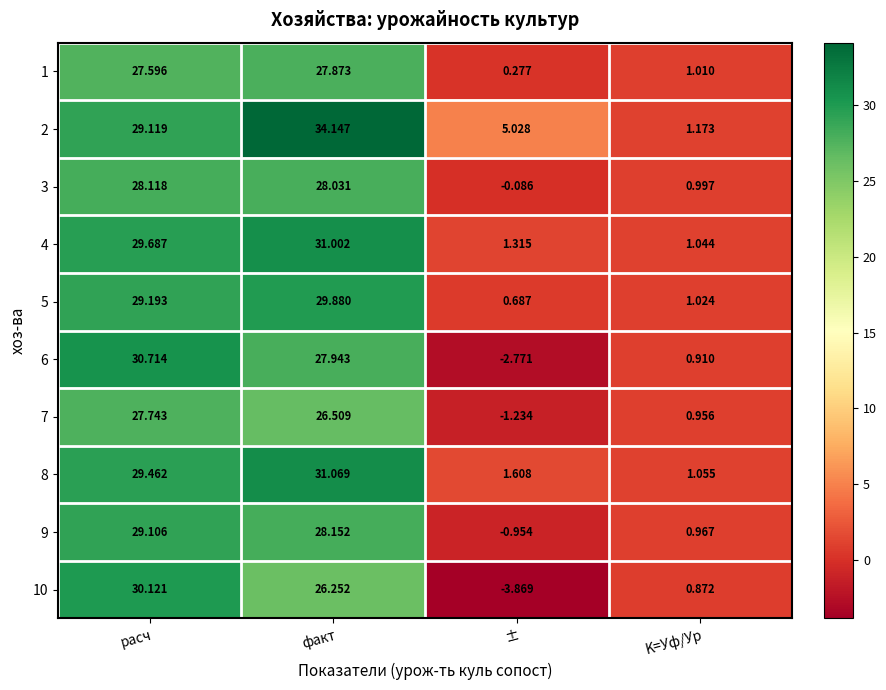

Where does the 4 series first go above 29?

расч